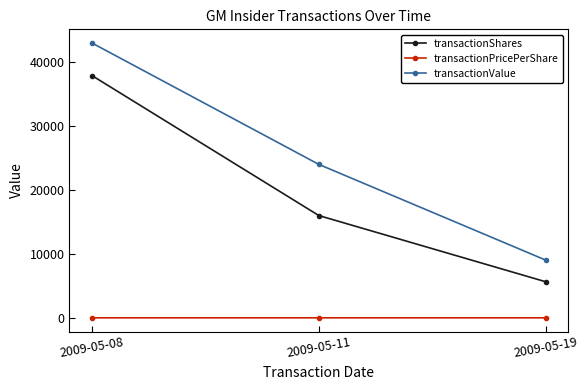

At how many categories does at least one series exceed 30570?

1